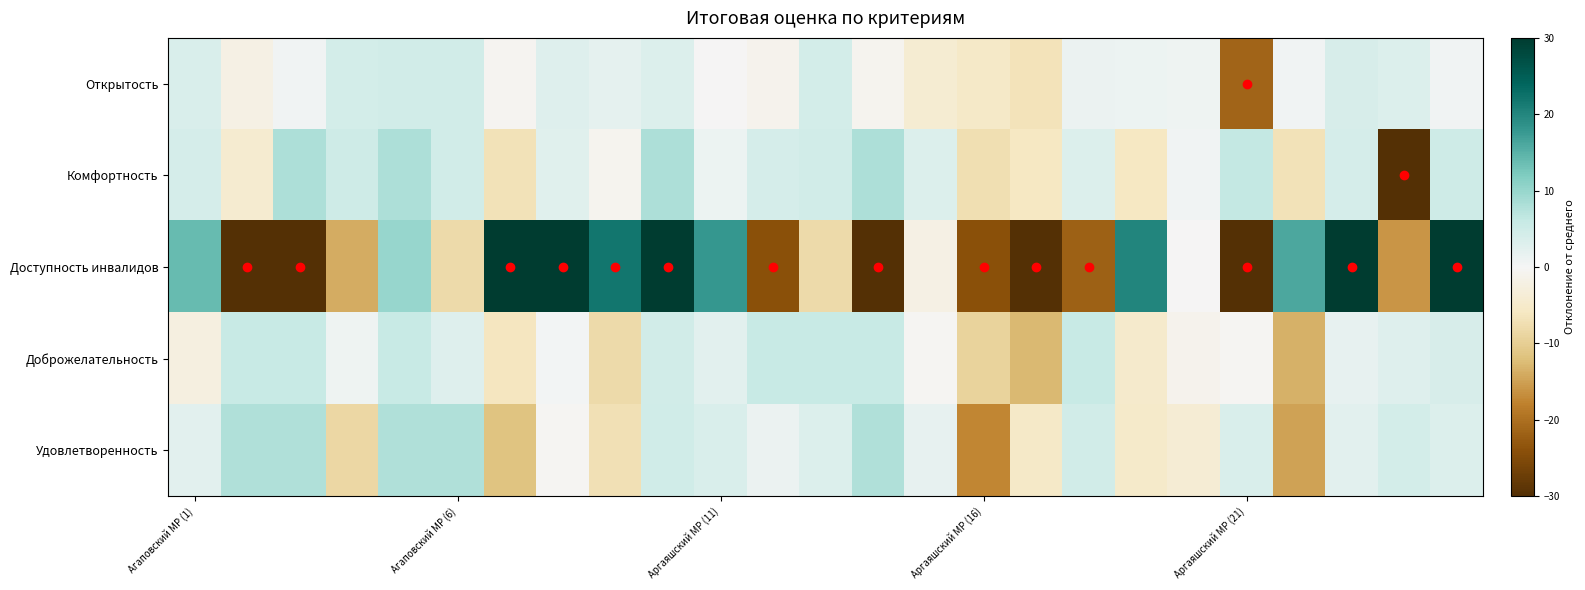

Reading right to left, transcribe all the data shown in this chart.

Открытость: 0.7	3.2	4.0	0.7	-21.4	0.8	1.0	1.4	-6.6	-5.3	-4.0	-0.7	4.3	-1.1	-0.1	3.3	2.0	2.9	-0.6	4.7	4.7	4.4	0.5	-1.9	3.6
Комфортность: 5.1	-42.4	4.1	-6.9	6.1	0.6	-5.9	3.1	-5.9	-7.4	3.1	8.1	4.6	4.1	1.1	8.1	-0.9	2.6	-6.9	4.6	8.1	5.1	8.1	-4.4	4.1
Доступность инвалидов: 34.0	-16.0	38.7	16.0	-38.0	-0.0	20.0	-22.0	-46.0	-24.0	-2.0	-38.0	-8.0	-24.0	18.0	40.0	22.0	54.0	34.0	-8.0	10.0	-14.0	-30.0	-30.0	14.0
Доброжелательность: 3.9	2.9	1.7	-13.5	-0.3	-1.1	-4.7	5.7	-12.7	-9.3	-0.3	5.7	5.7	5.7	2.5	4.5	-8.1	0.3	-6.1	2.9	5.7	0.9	5.7	5.7	-2.3
Удовлетворенность: 3.2	4.2	2.4	-14.9	3.5	-3.8	-5.1	4.5	-5.2	-17.4	1.7	7.7	3.2	1.3	3.7	4.7	-7.3	-0.4	-11.7	7.7	7.7	-8.5	7.7	7.7	2.5